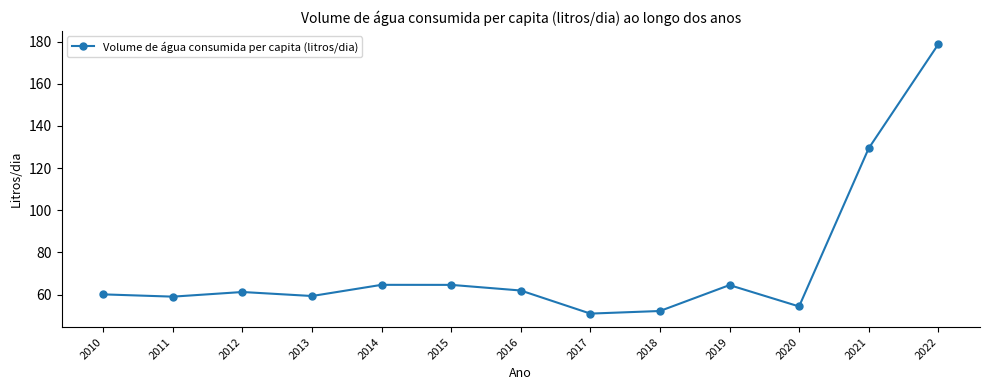

The value at 2014 is 64.7. True or false?

True